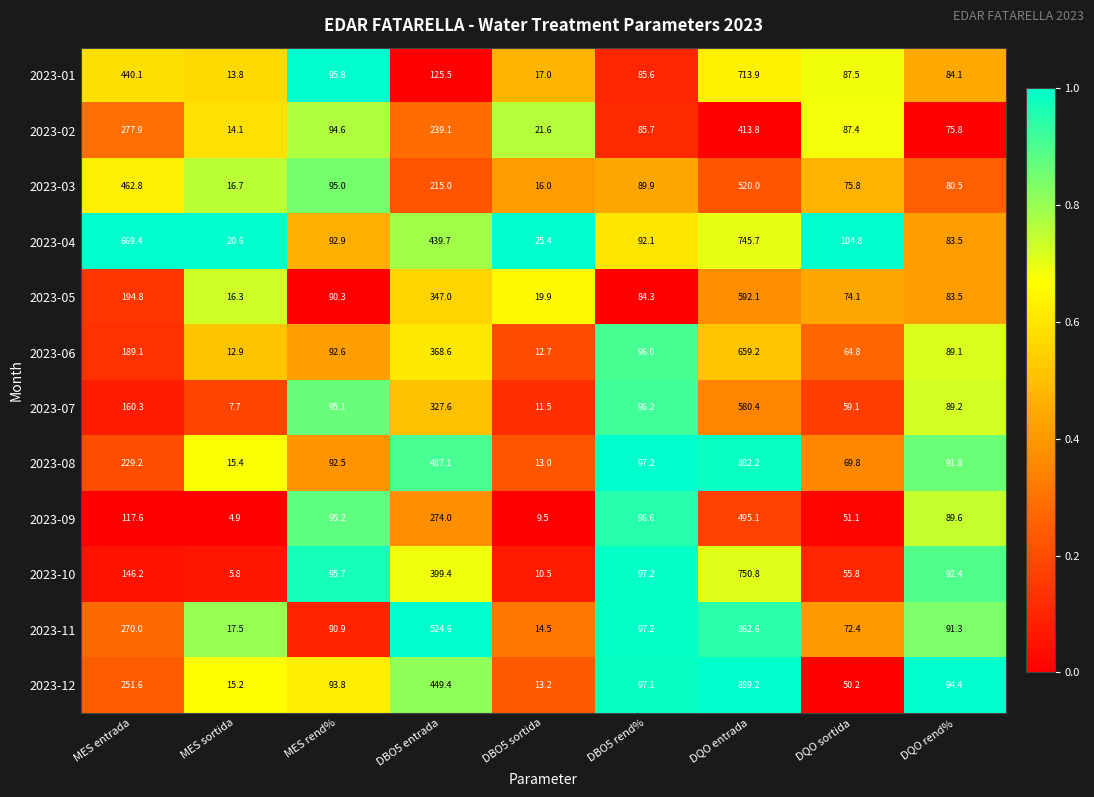

The value of 2023-08 at MES sortida is 21.9. True or false?

False